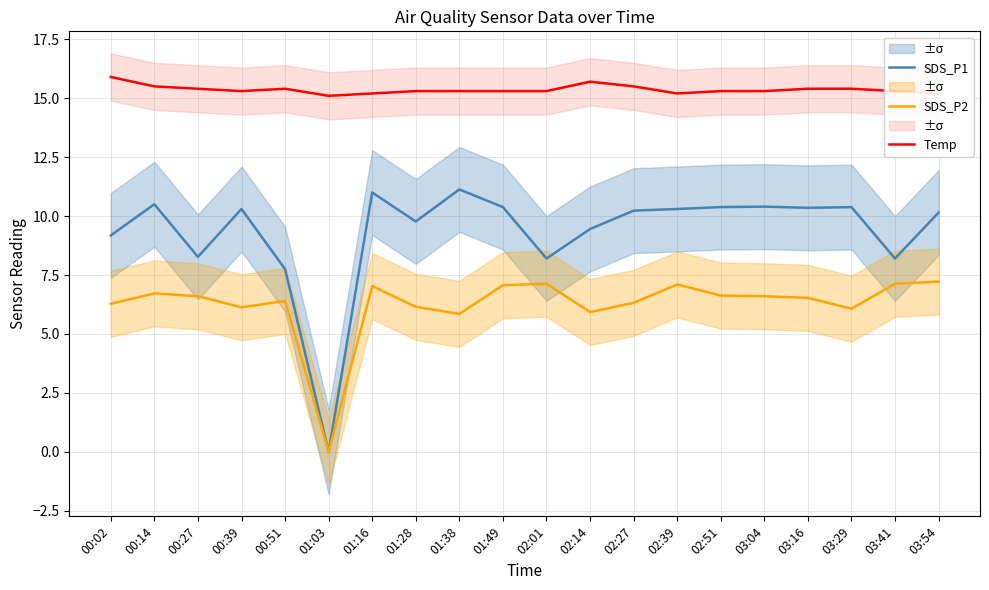

What is the label of the 3rd point from the left?

00:27